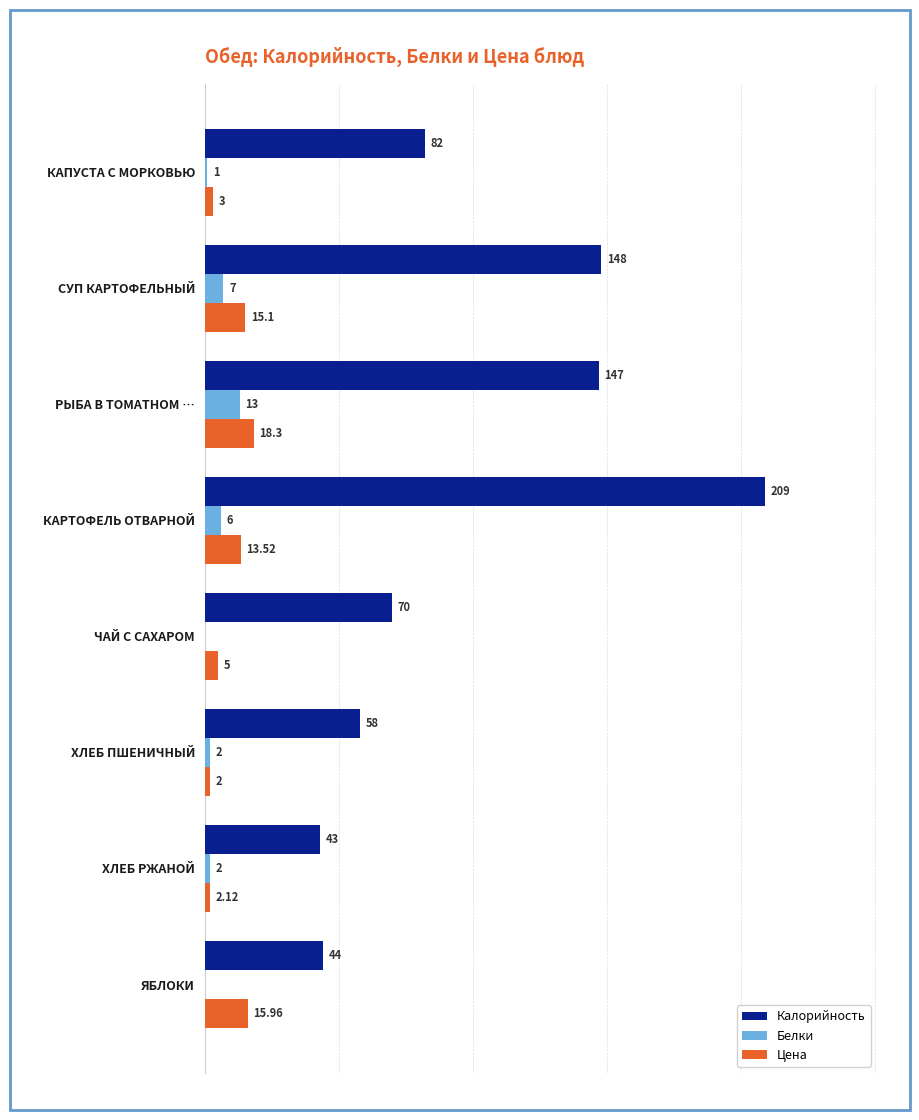

Where is Калорийность nearest to the value 126?

РЫБА В ТОМАТНОМ …